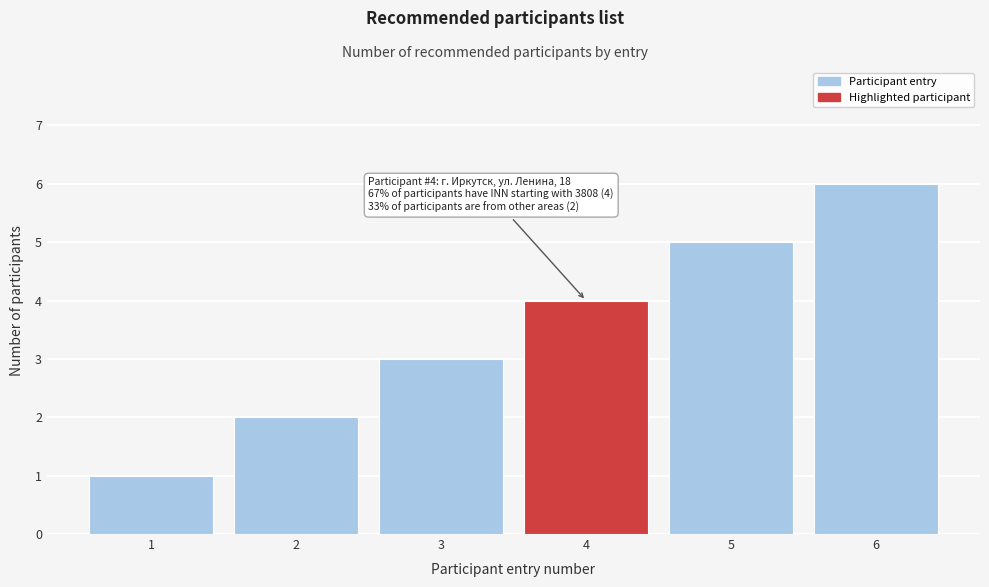

List the labels in order of value, smallest first.

1, 2, 3, 4, 5, 6